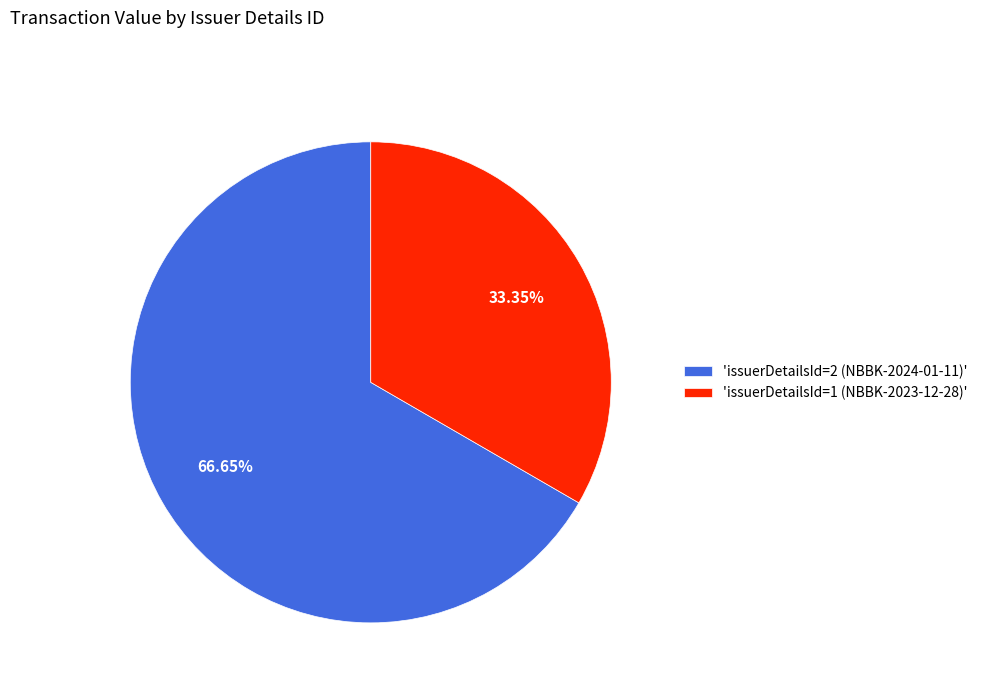

Combined, do 'issuerDetailsId=1 (NBBK-2023-12-28)' and 'issuerDetailsId=2 (NBBK-2024-01-11)' account for over 50%?

Yes